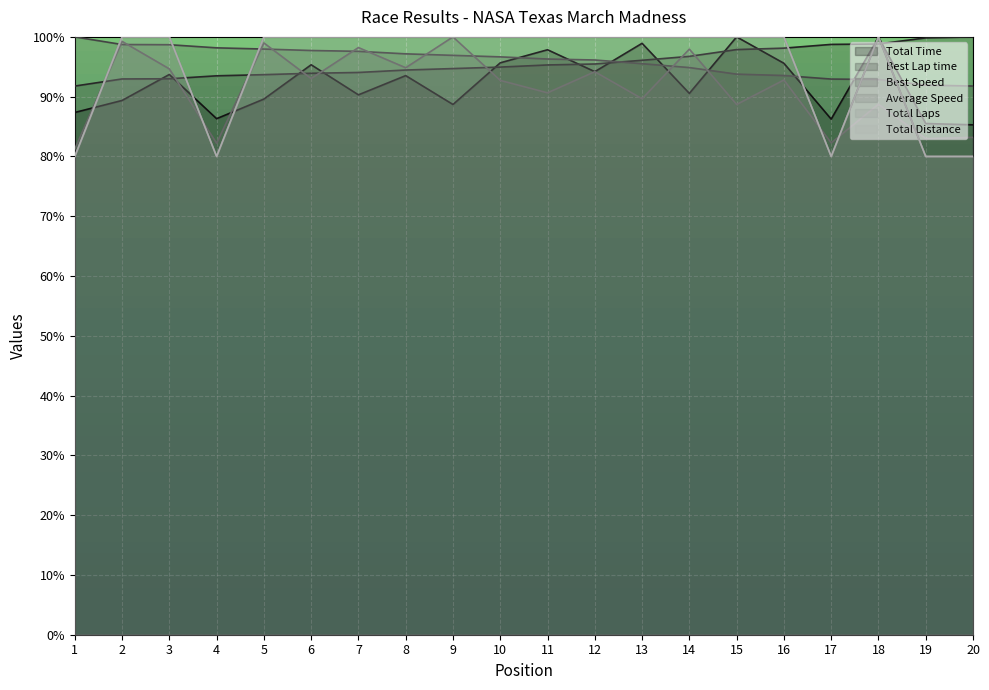

Count the number of data series in this chart.

6